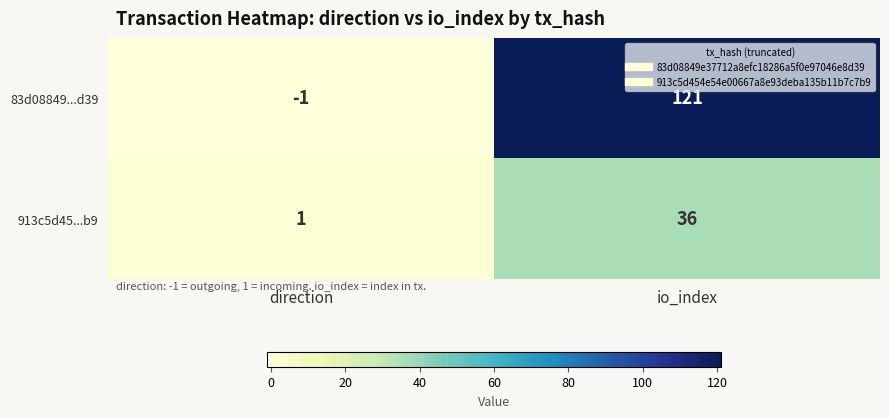

Is it true that 83d08849...d39 equals 166 at io_index?

False